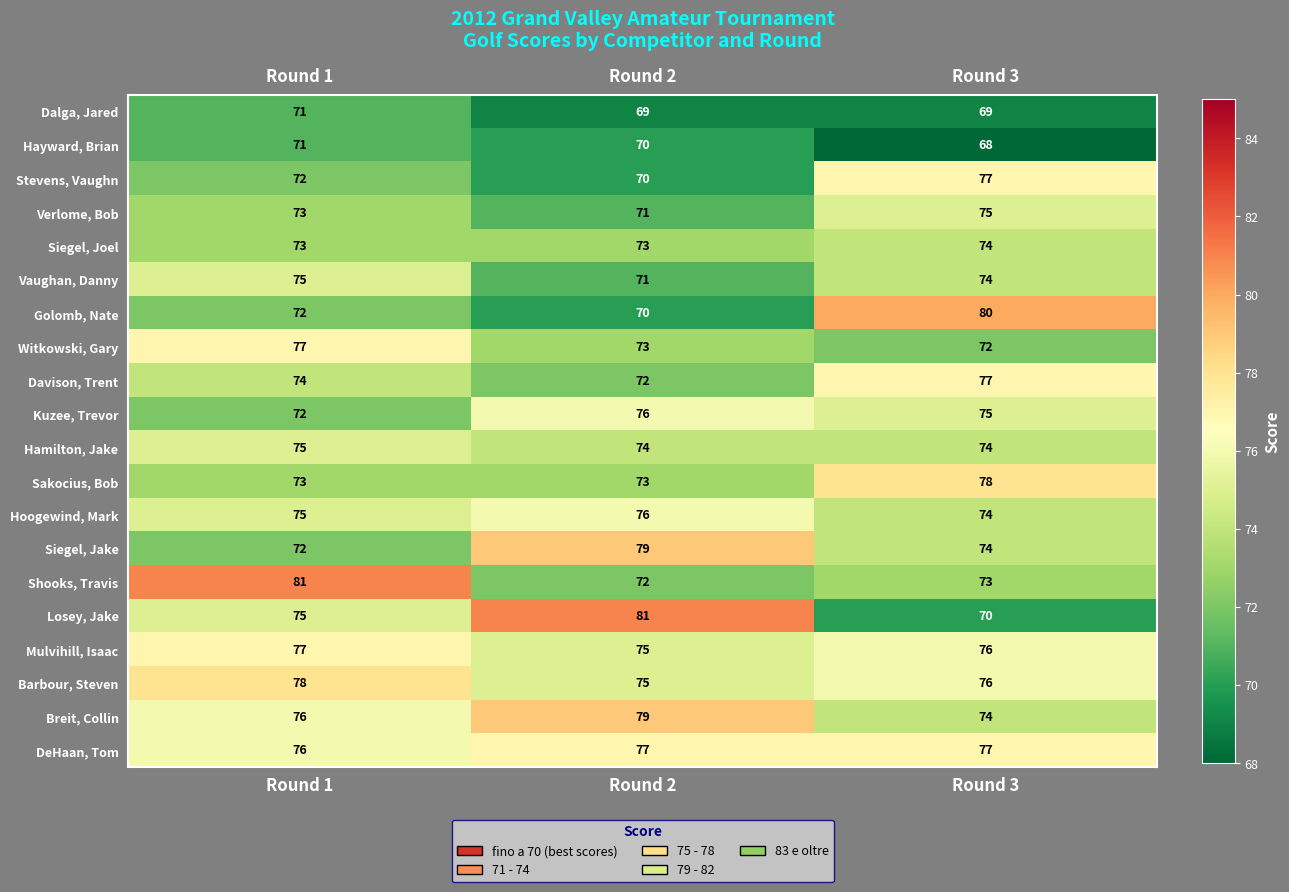

What is the minimum value shown in the chart?

68